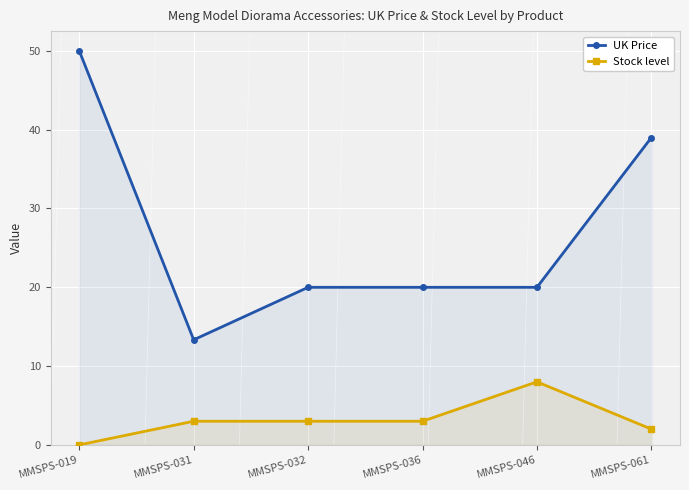

In Stock level, how many points are higher than both neighbors (excluding endpoints)?

1